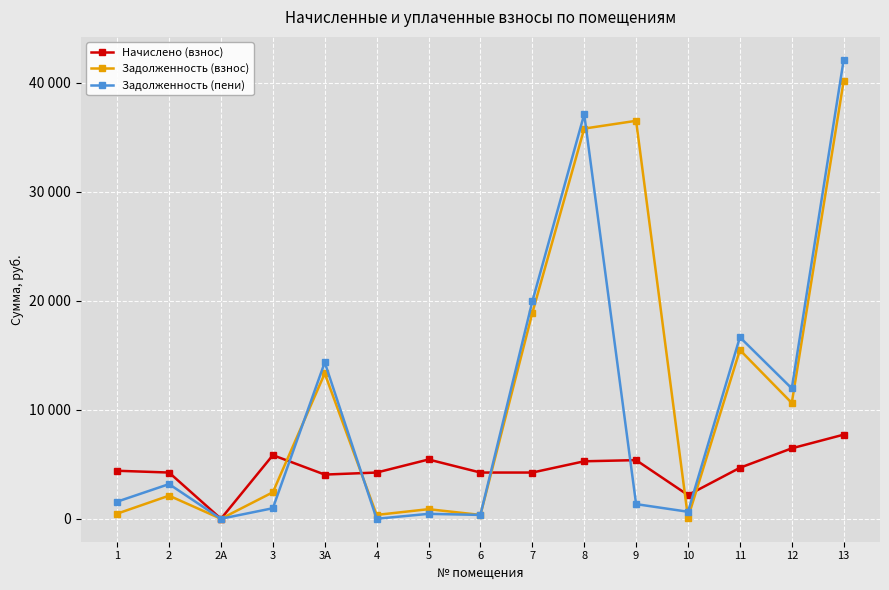

The value of Задолженность (взнос) at 3 is 2432.1. True or false?

True